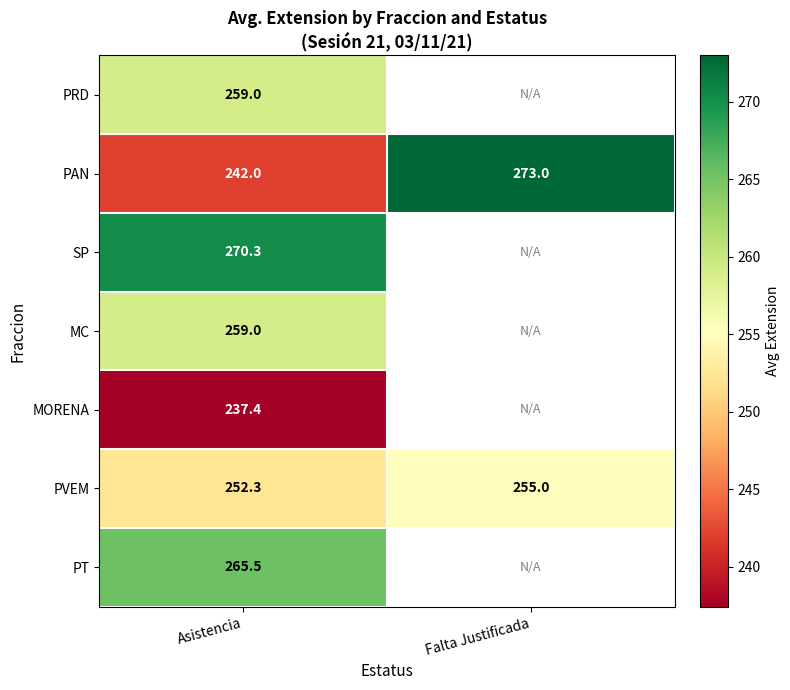

How many series are shown in this chart?

7